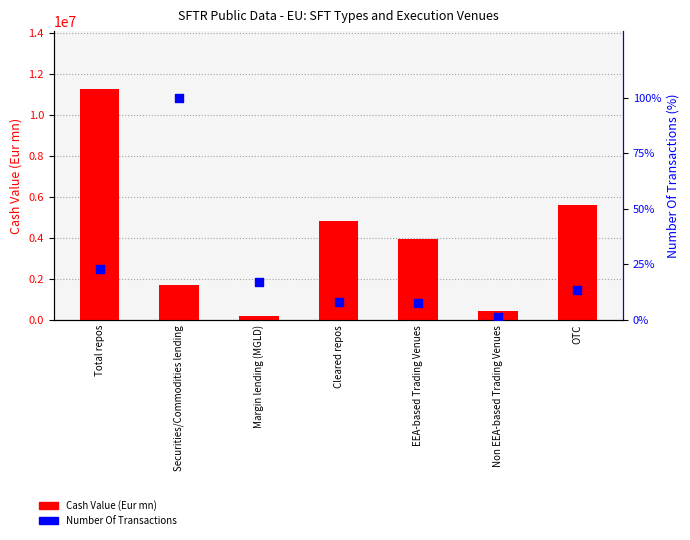

Which series contains the lowest Y value?

Number Of Transactions